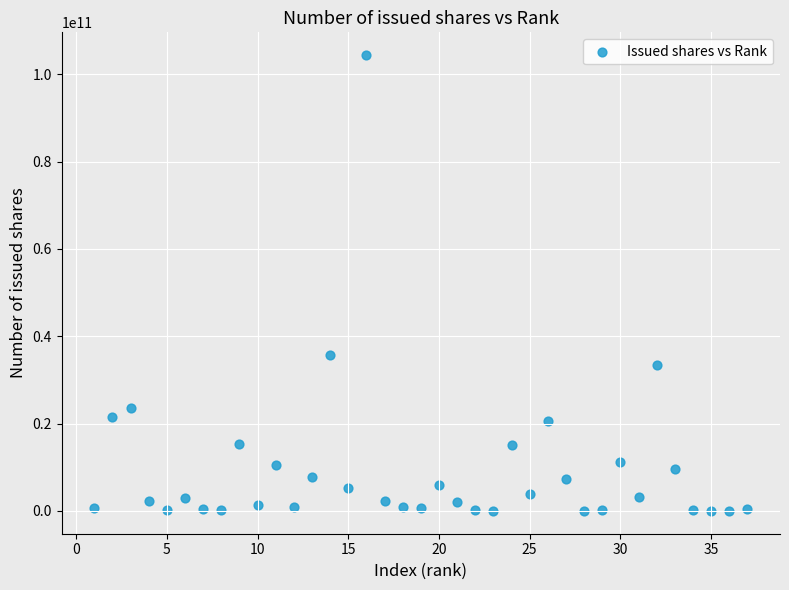

What Y value in the scatter plot is closest to 52205764769?

35725994705